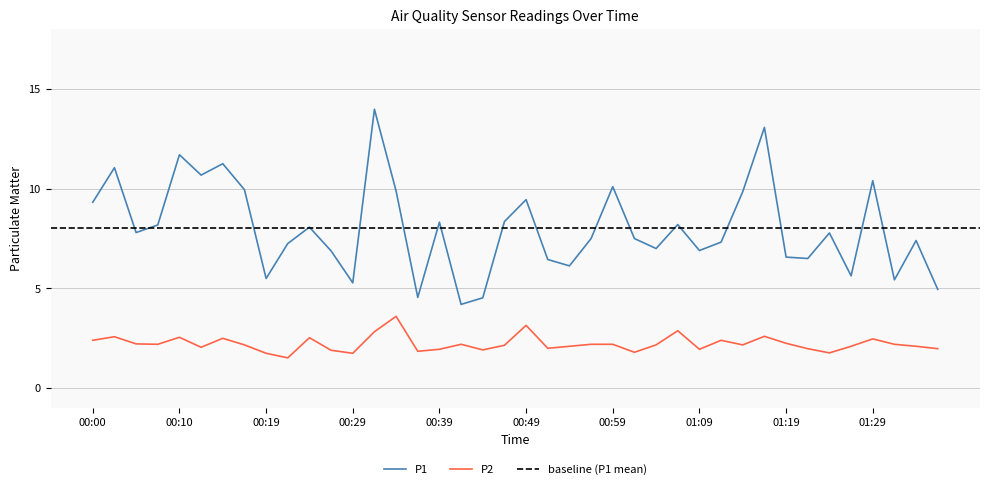

What is the value of the P1 point at the 25th from the left?

10.1